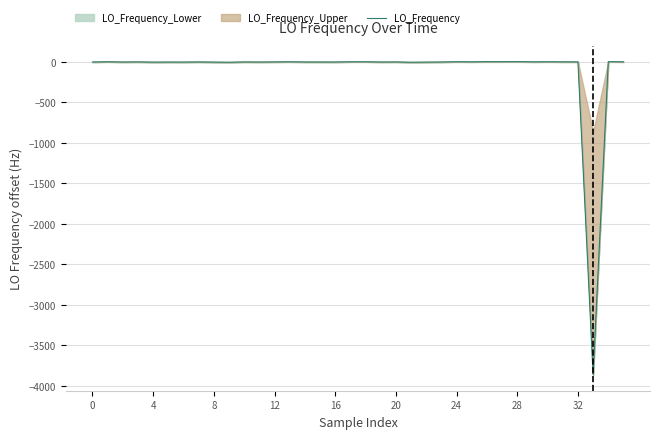

How many data points does each series have?

36